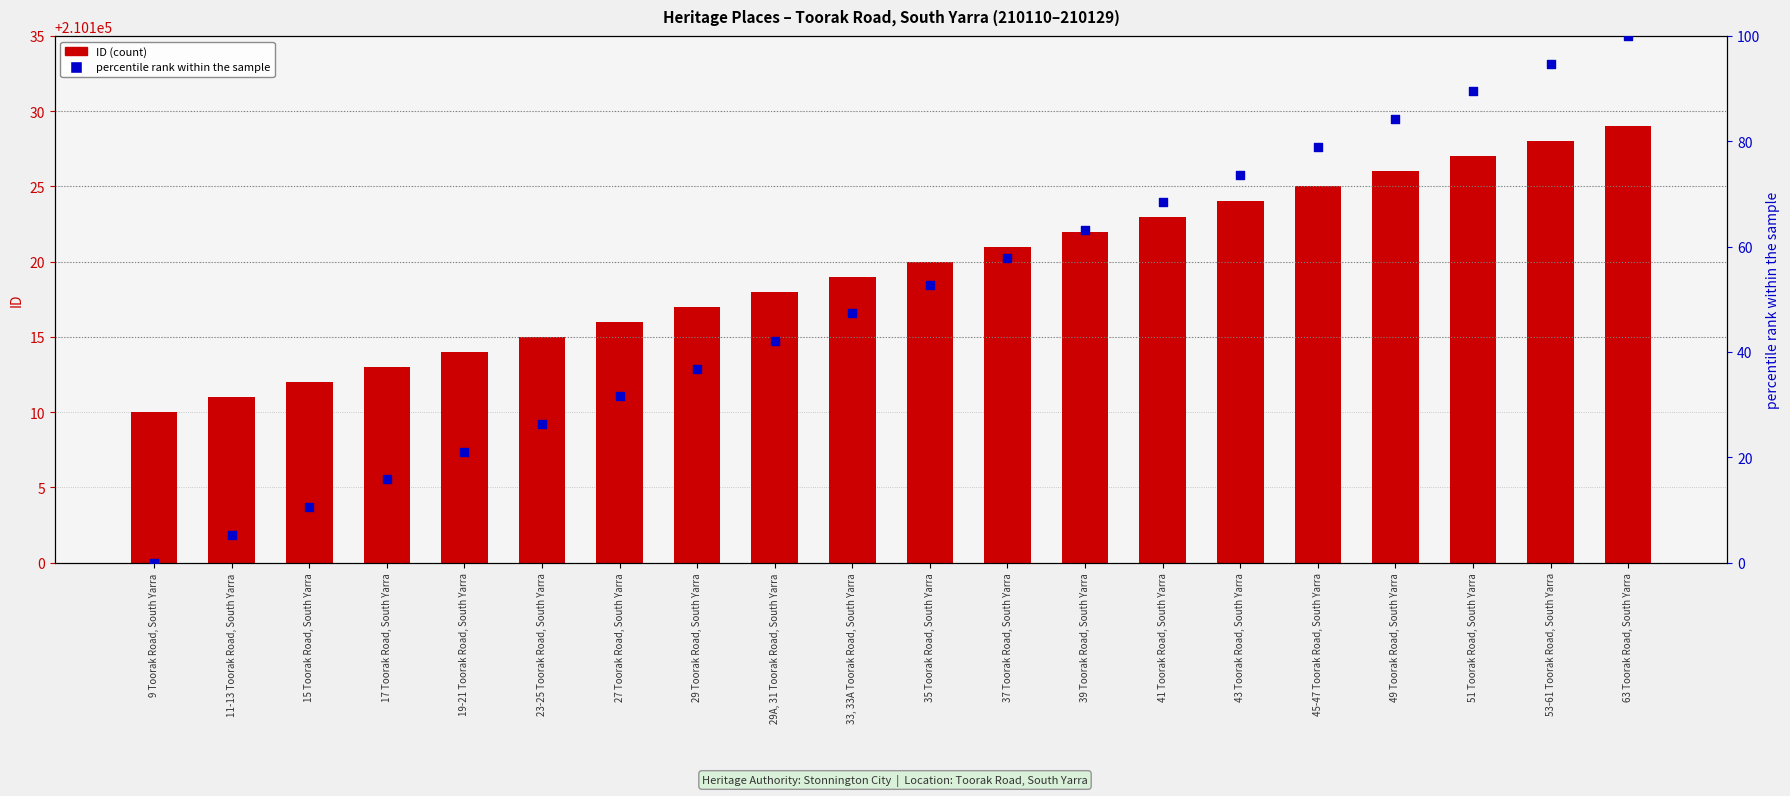

Which series contains the highest Y value?

ID (count)